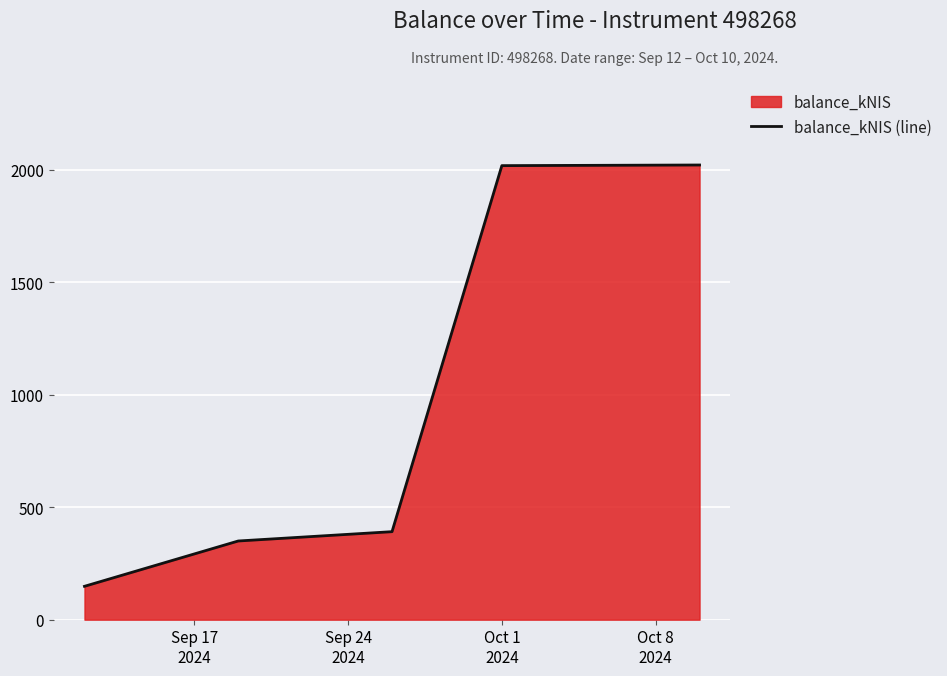

What is the difference between the maximum and second lowest values?

1672.1